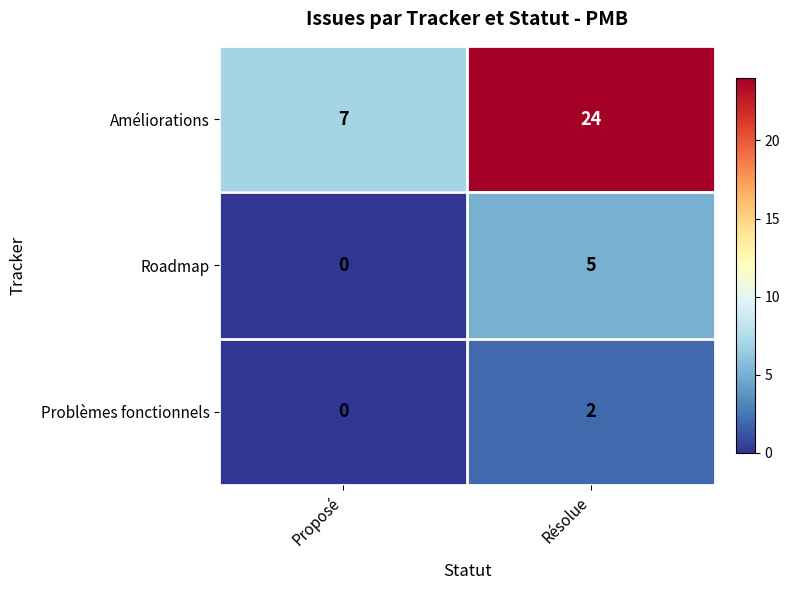

Rank the series by their maximum value, from lowest to highest.

Problèmes fonctionnels, Roadmap, Améliorations